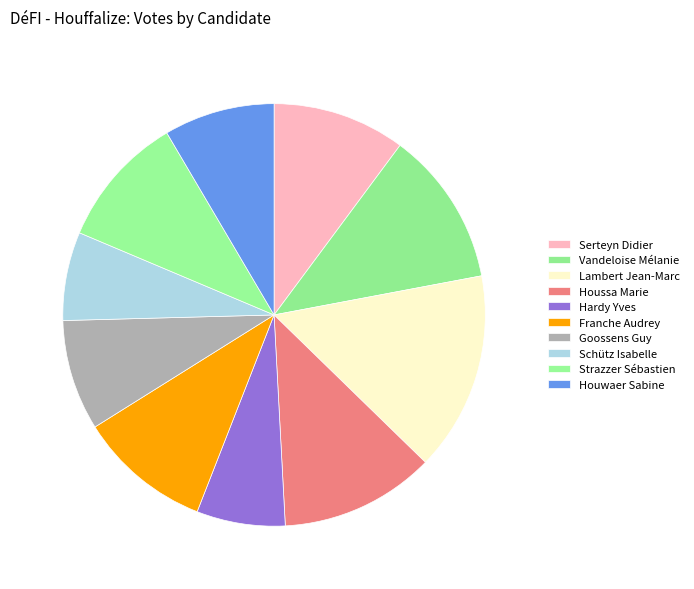

How many slices are in this pie chart?

10